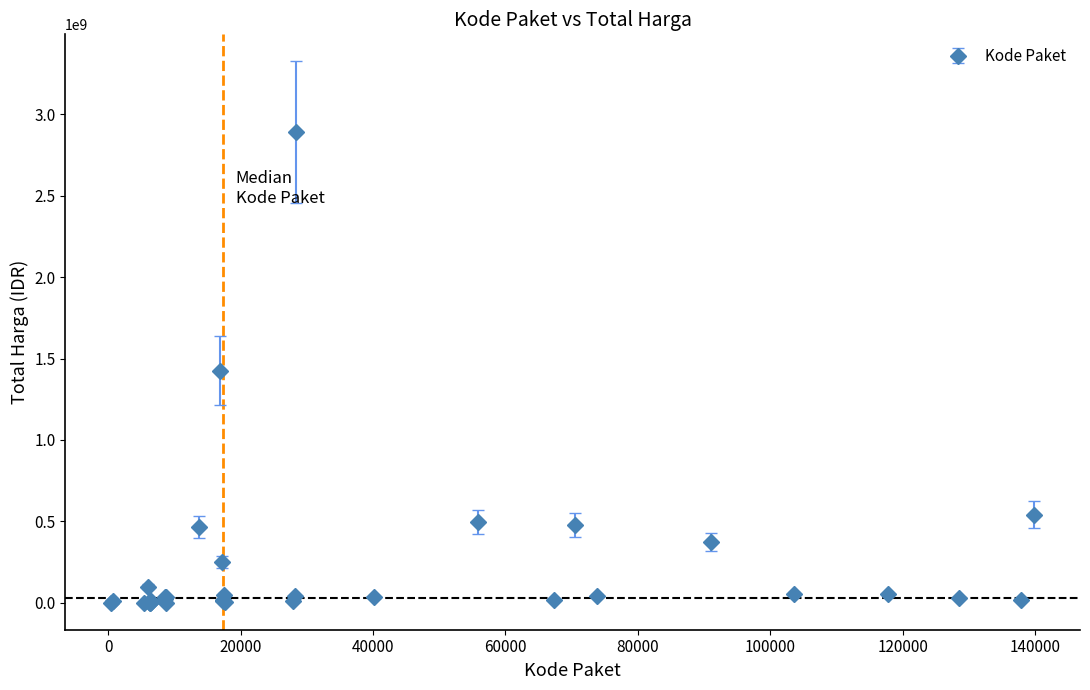

What is the maximum value shown in the chart?

2892122000